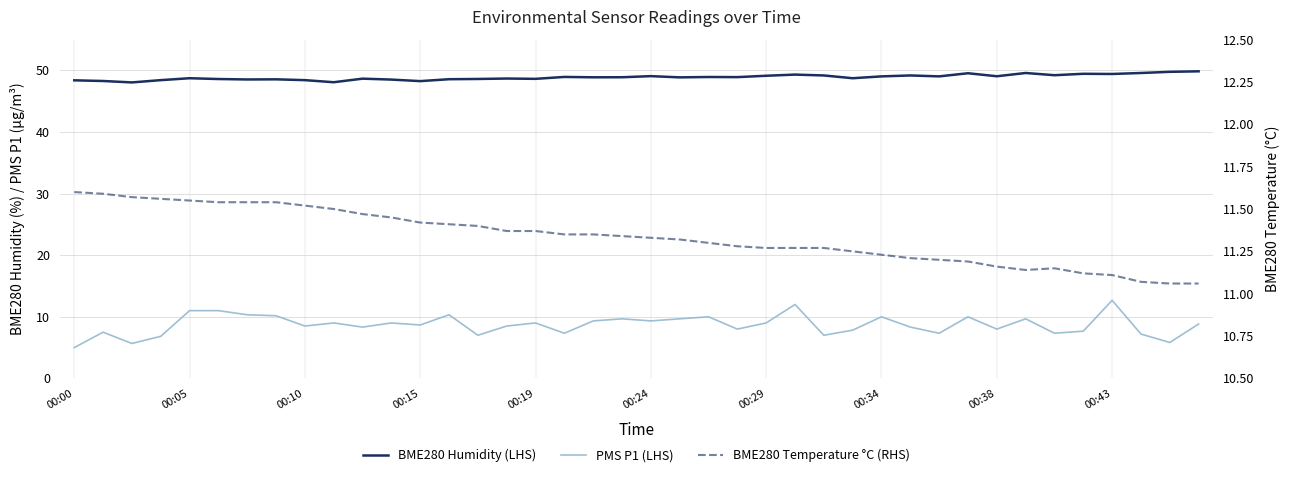

What is the difference between the highest and lowest values at 00:29?

38.2